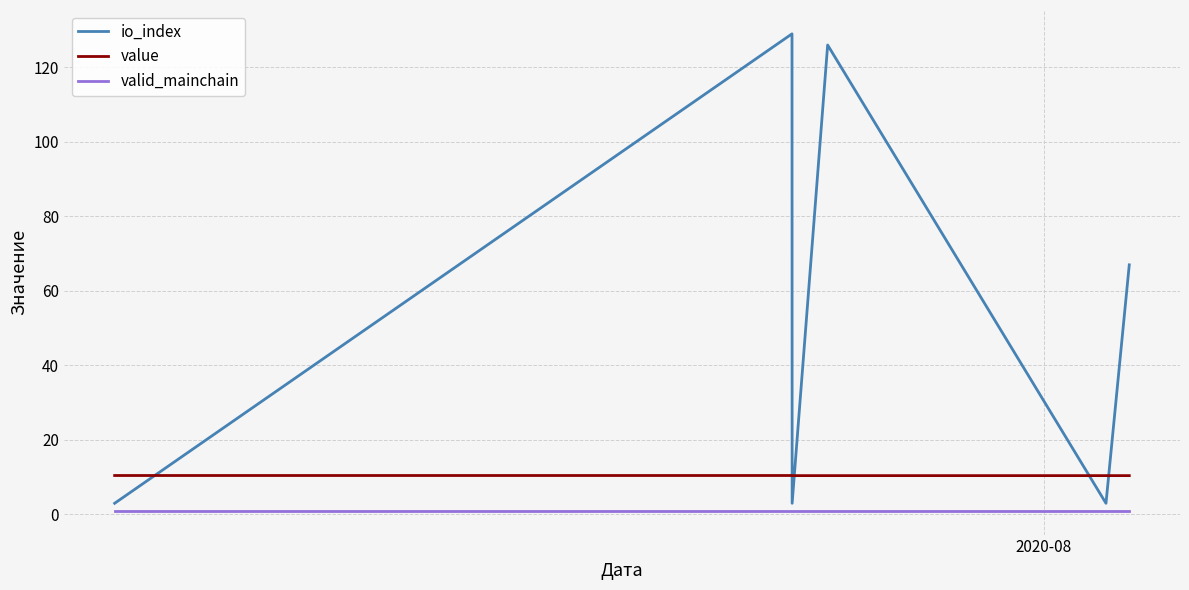

Rank the series by their maximum value, from highest to lowest.

io_index, value, valid_mainchain